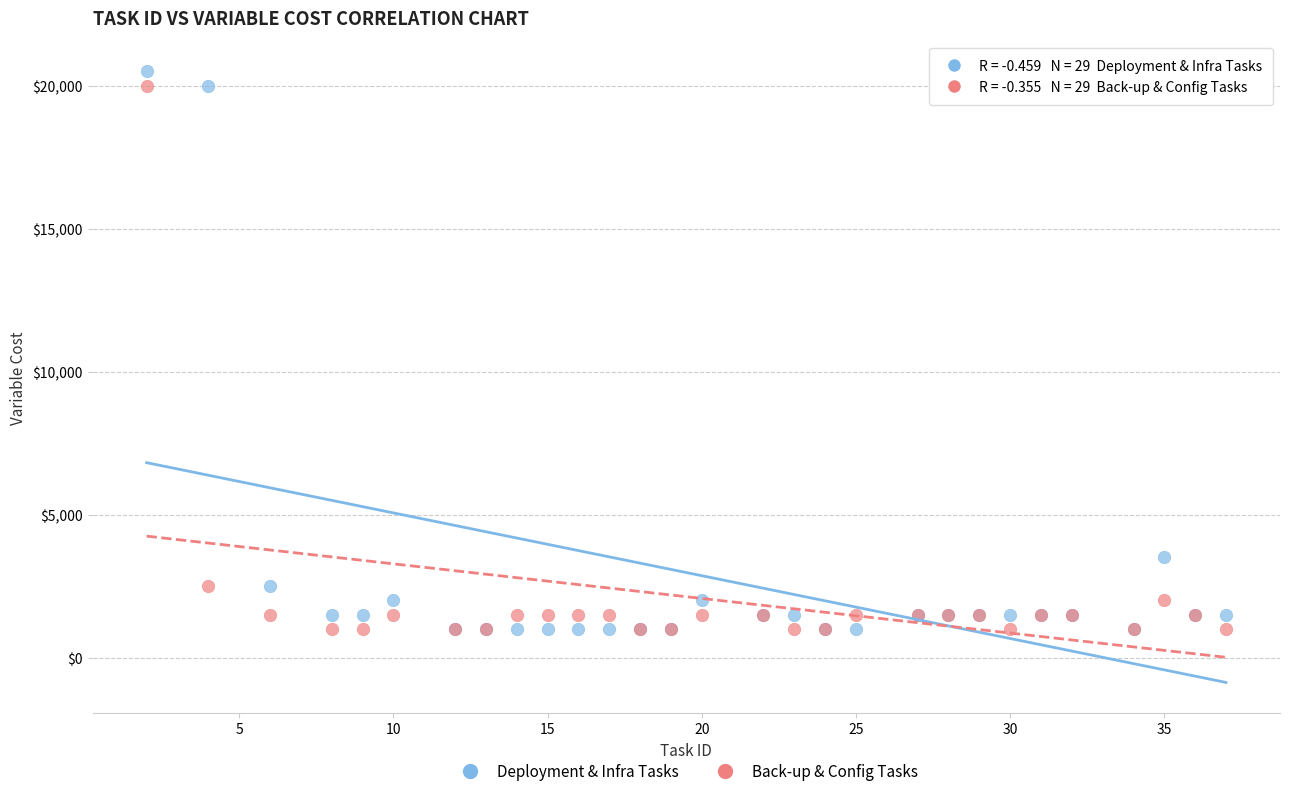

In the Back-up & Config Tasks series, what Y value is closest to 10500?

2500